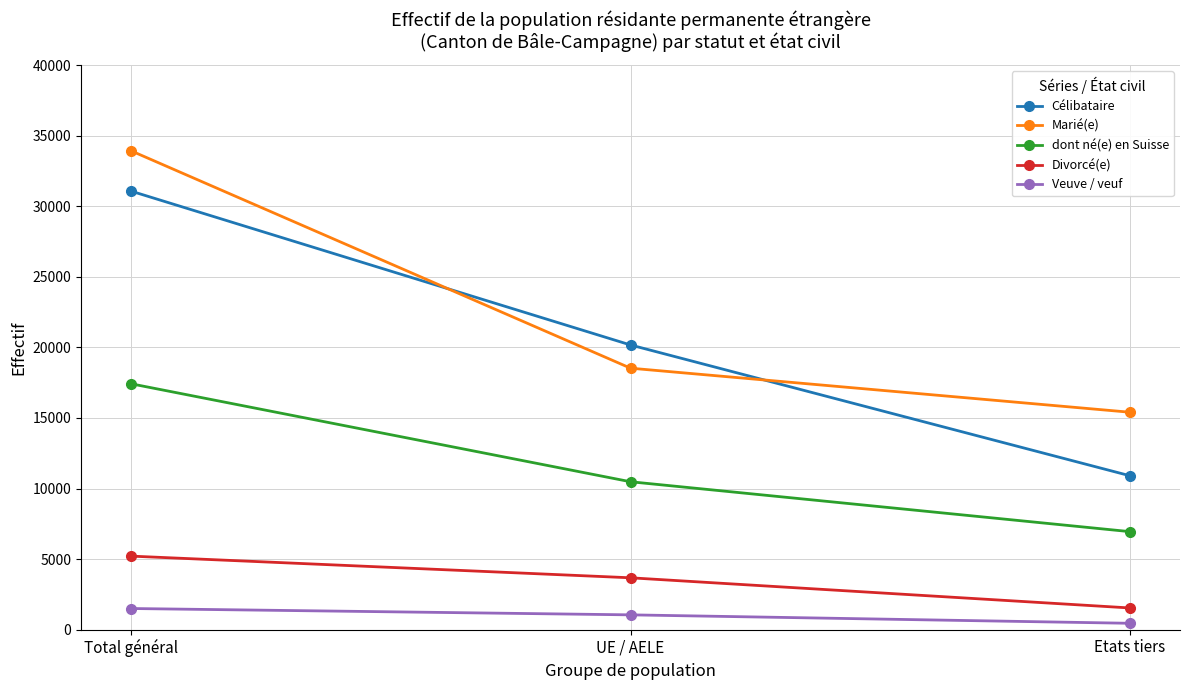

What is the value of the Veuve / veuf point at the 1st from the left?

1498